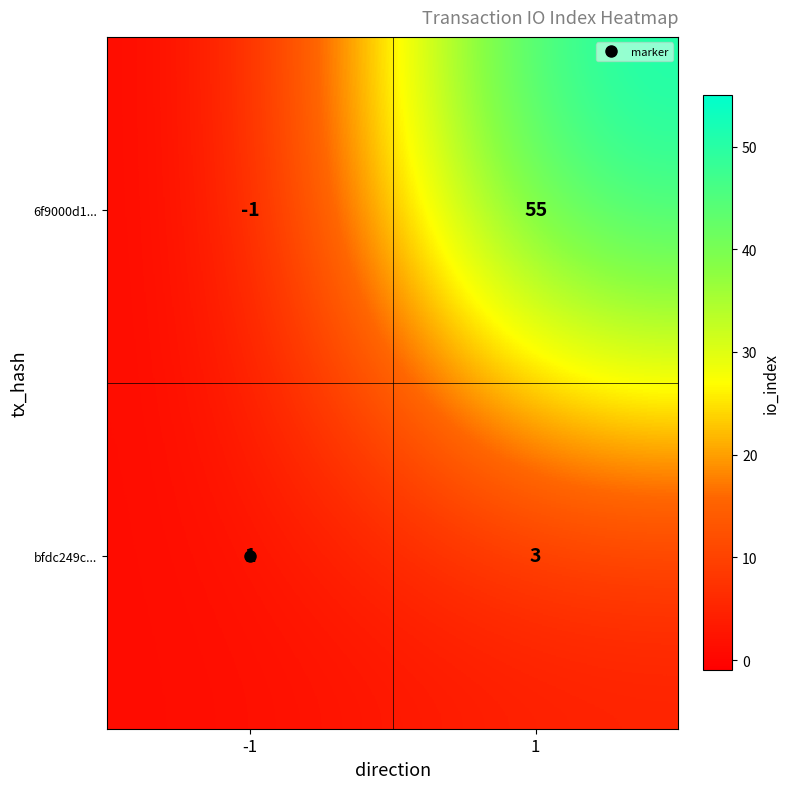

What is the minimum value shown in the chart?

-1